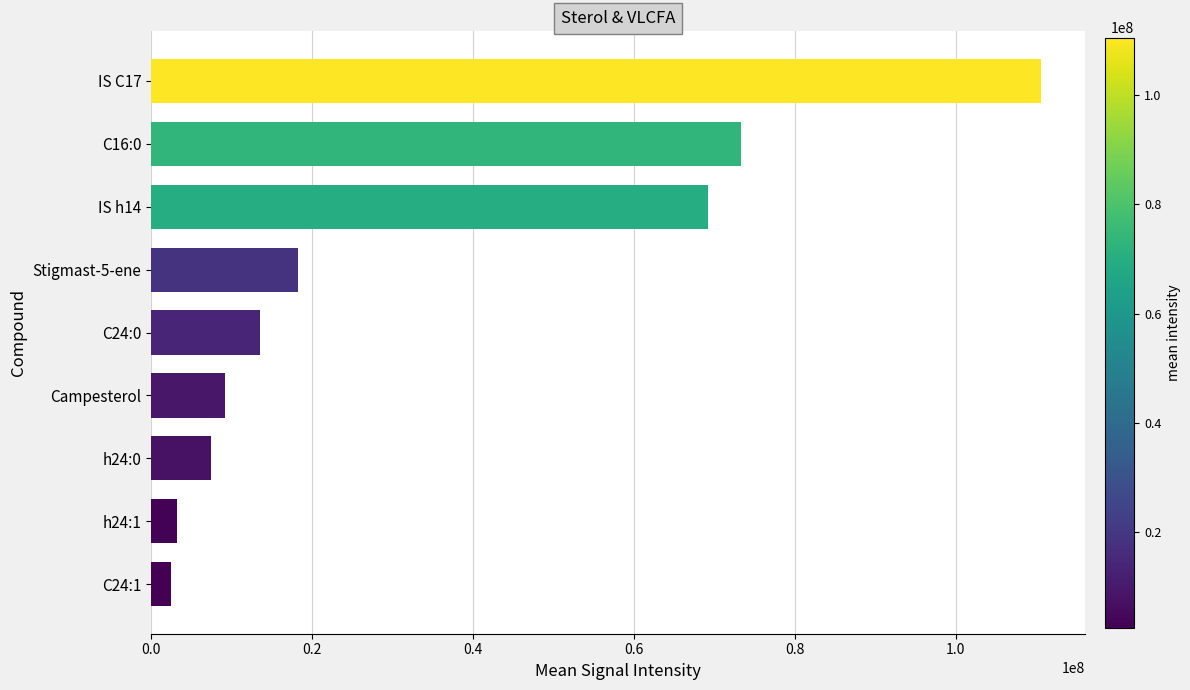

Where is the data nearest to the value 56529309?

IS h14